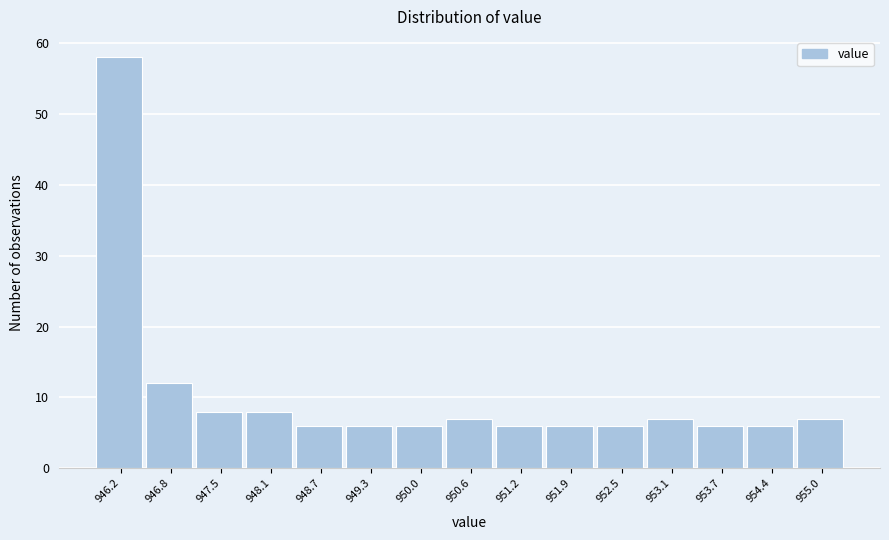

Reading left to right, list every bar in this chart as the range it spans on the x-axis followed by its height. Neither the bar edges nor the heights are printed on the chart, so give them approximately, as read against the axes.

945.9 to 946.5: 58
946.5 to 947.2: 12
947.2 to 947.8: 8
947.8 to 948.4: 8
948.4 to 949.0: 6
949.0 to 949.7: 6
949.7 to 950.3: 6
950.3 to 950.9: 7
950.9 to 951.5: 6
951.5 to 952.2: 6
952.2 to 952.8: 6
952.8 to 953.4: 7
953.4 to 954.0: 6
954.0 to 954.7: 6
954.7 to 955.3: 7